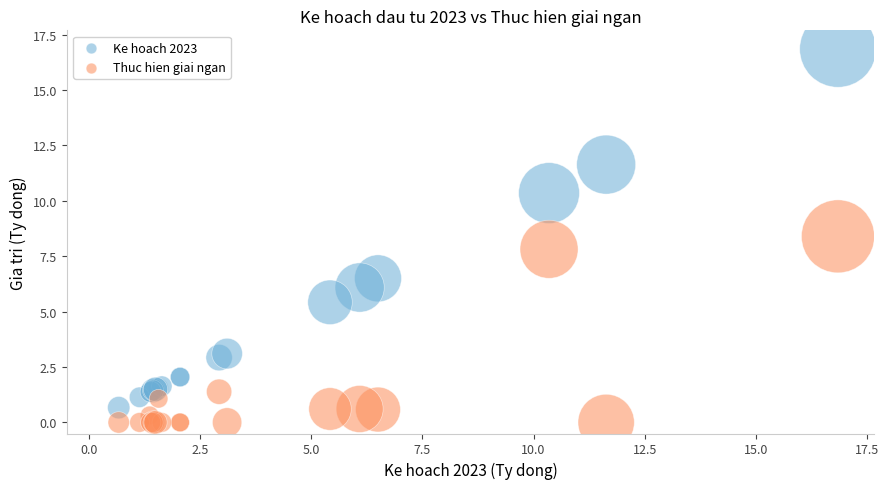

Across all series, what Y value is closest to 8?

7.8